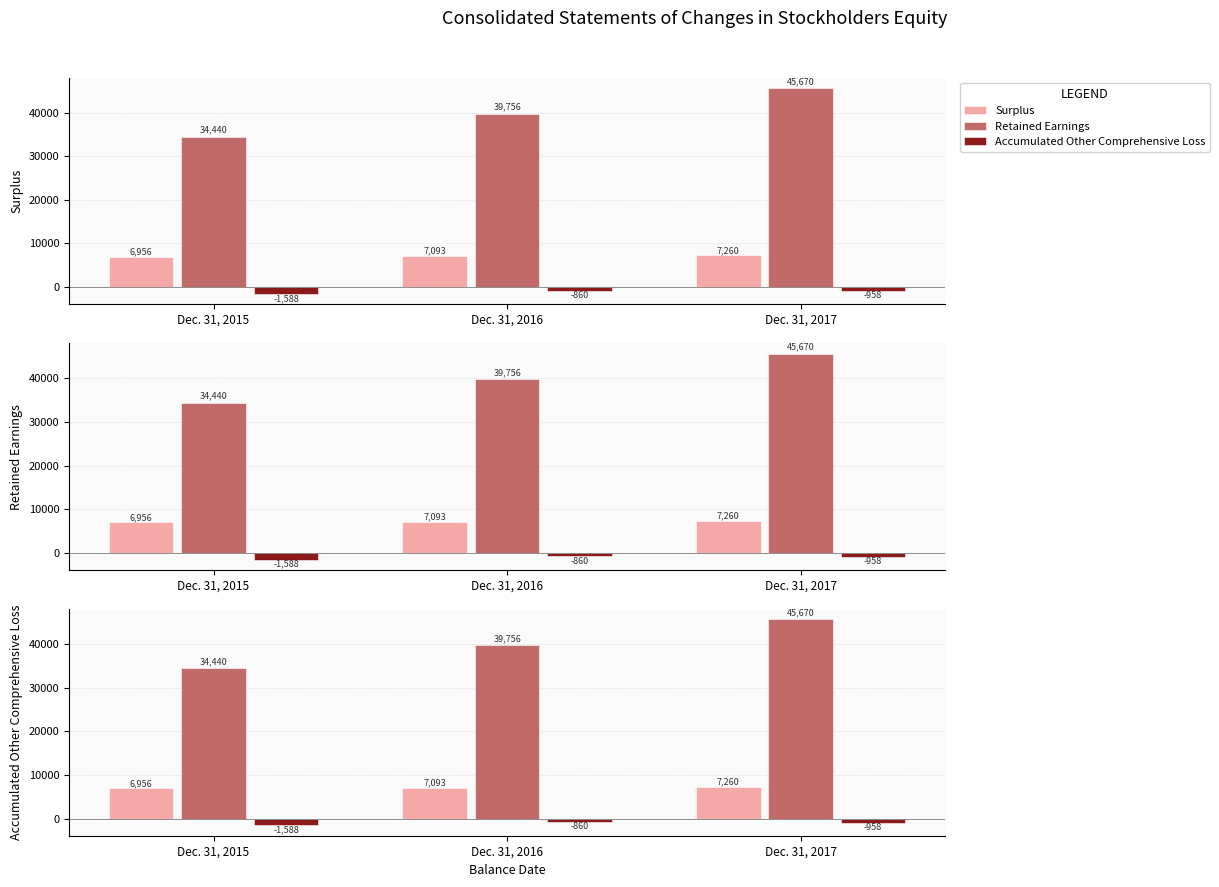

List the labels in order of Surplus value, largest first.

Dec. 31, 2017, Dec. 31, 2016, Dec. 31, 2015